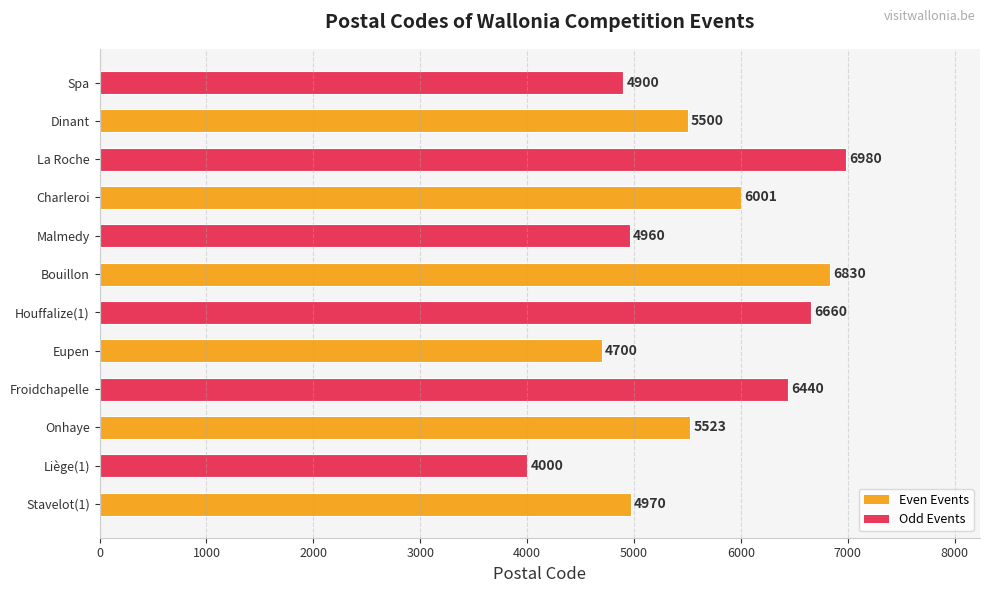

Is it true that the value at Spa is 4900?

True